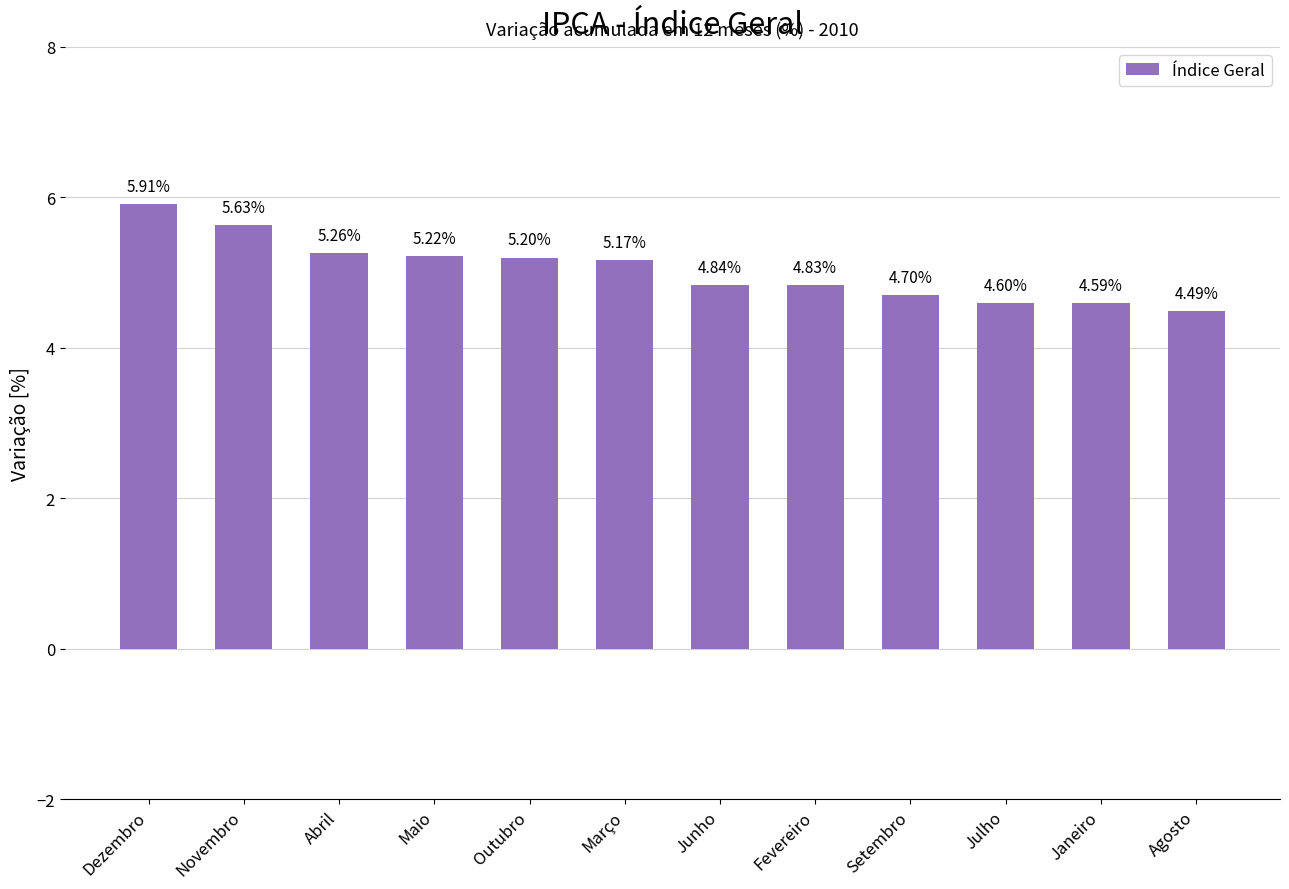

Where is the data nearest to the value 5?

Junho